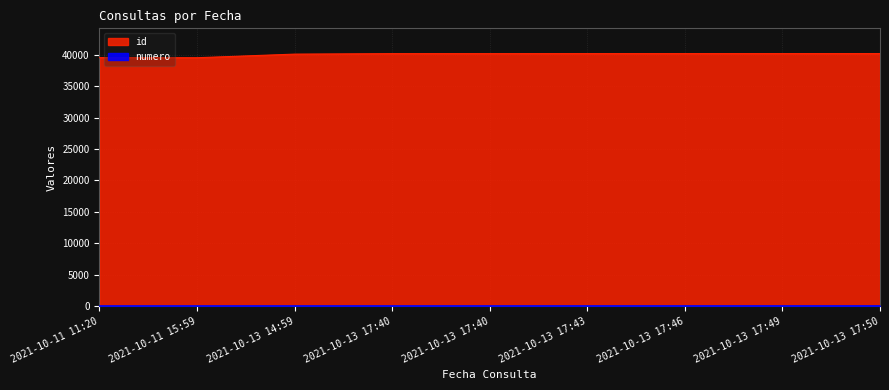

At which label is numero closest to 5?

2021-10-13 17:40